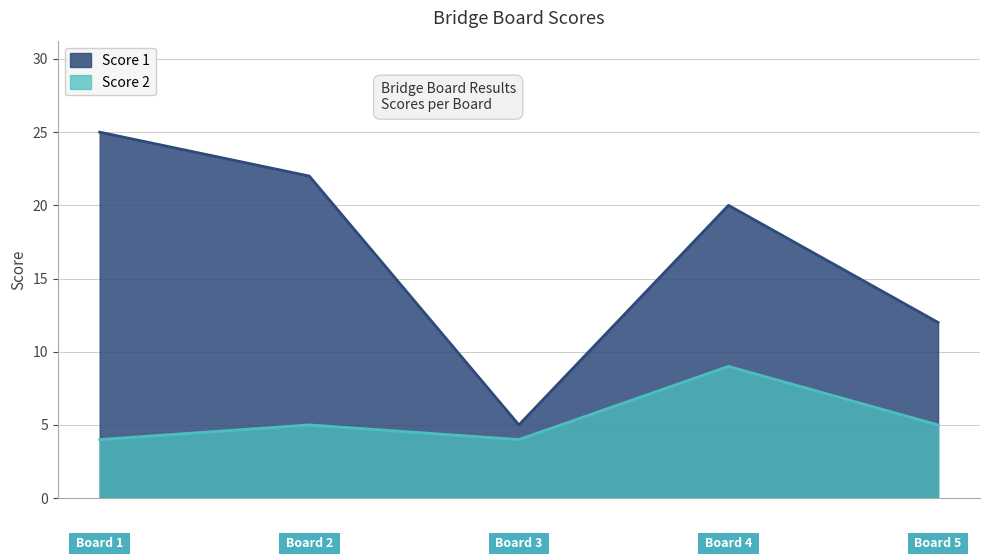

How many lines are shown in the chart?

2